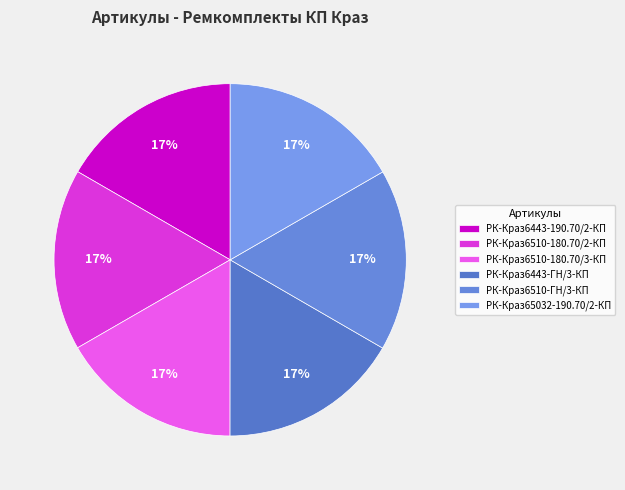

How much of the chart is everything except РК-Краз6510-180.70/2-КП?

83.3%